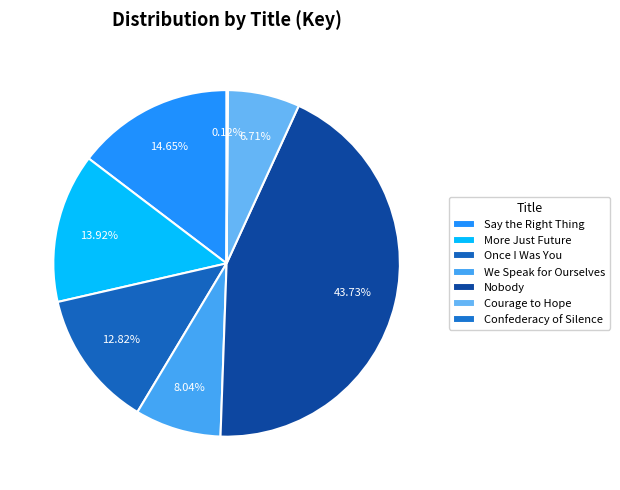

The More Just Future slice represents 14% of the pie. True or false?

True